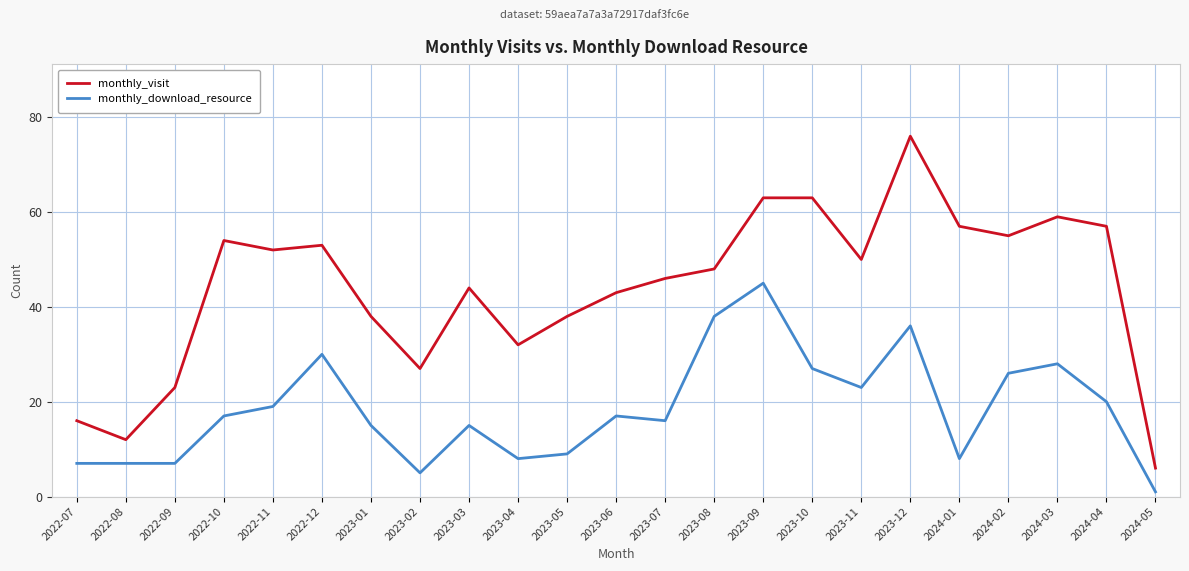

At which category does monthly_visit reach its first local peak?

2022-10